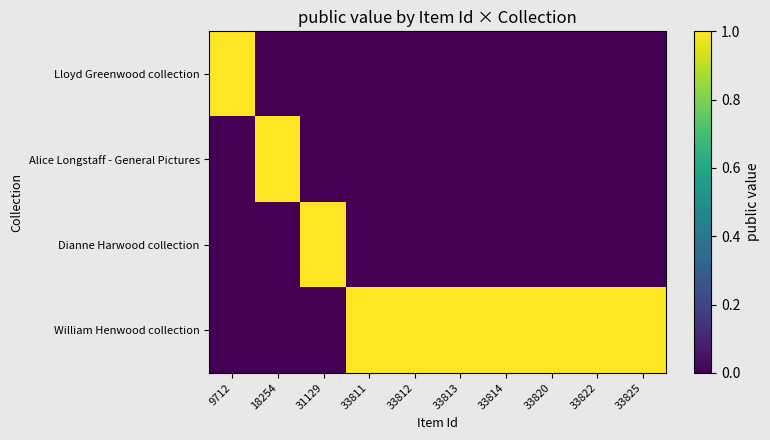

Which label corresponds to the smallest value in the chart?

18254